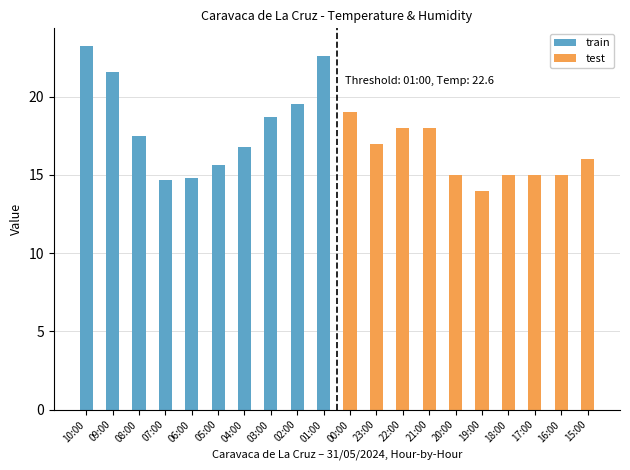

Where does the train series first go above 18?

10:00